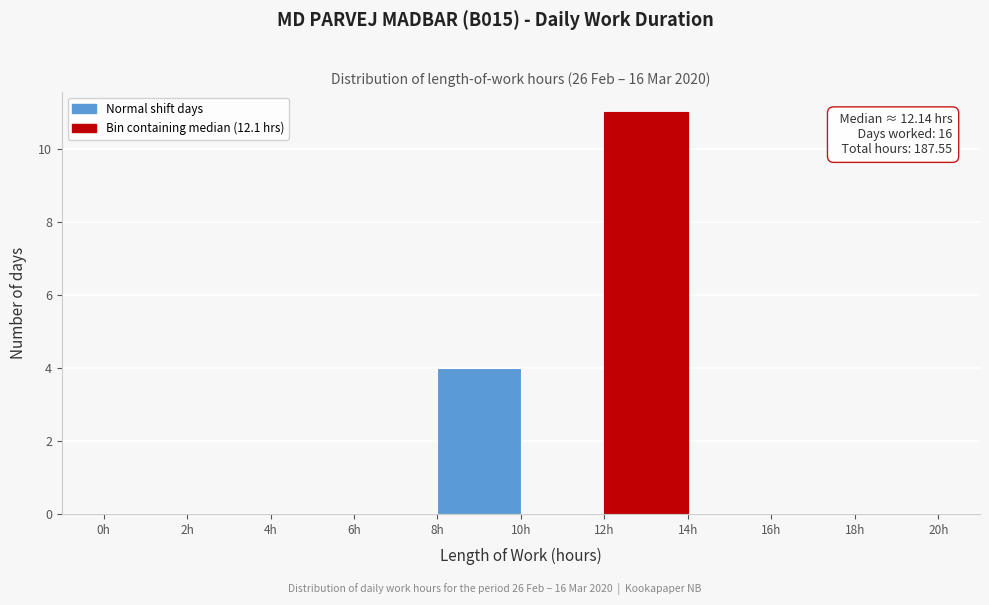

Which range on the x-axis has the tallest bar?

12 to 14